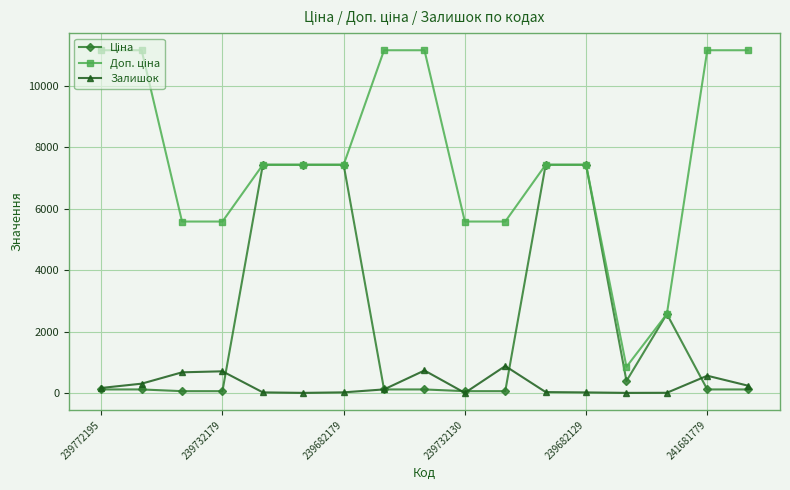

At how many categories does at least one series exceed 6044?

11